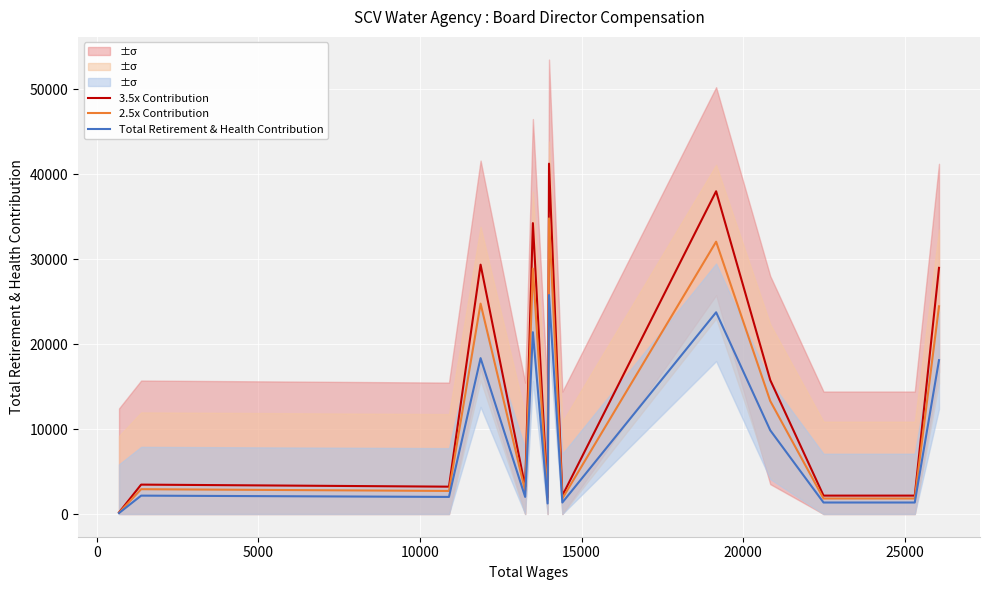

Rank the series by their maximum value, from lowest to highest.

Total Retirement & Health Contribution, 2.5x Contribution, 3.5x Contribution